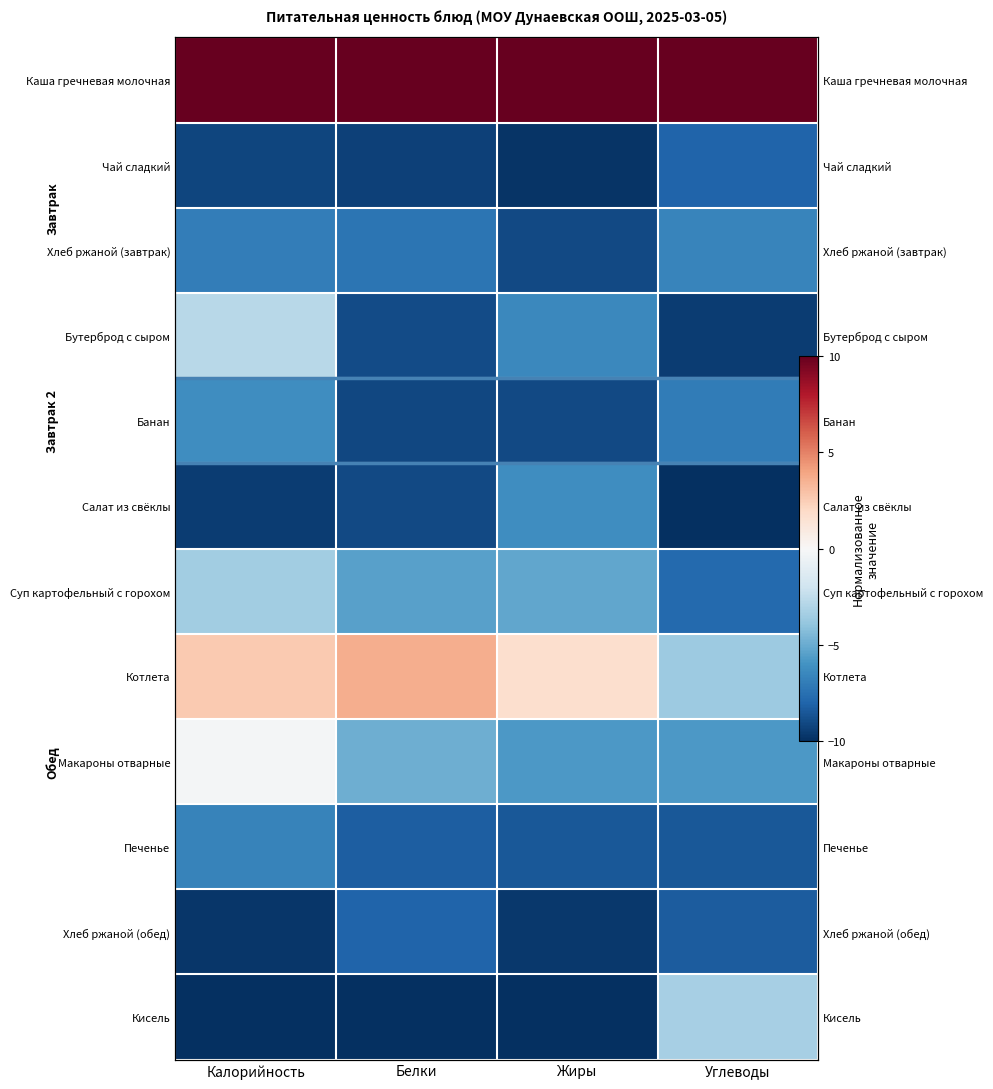

Rank the categories by Бутерброд с сыром value from lowest to highest.

Углеводы, Белки, Жиры, Калорийность